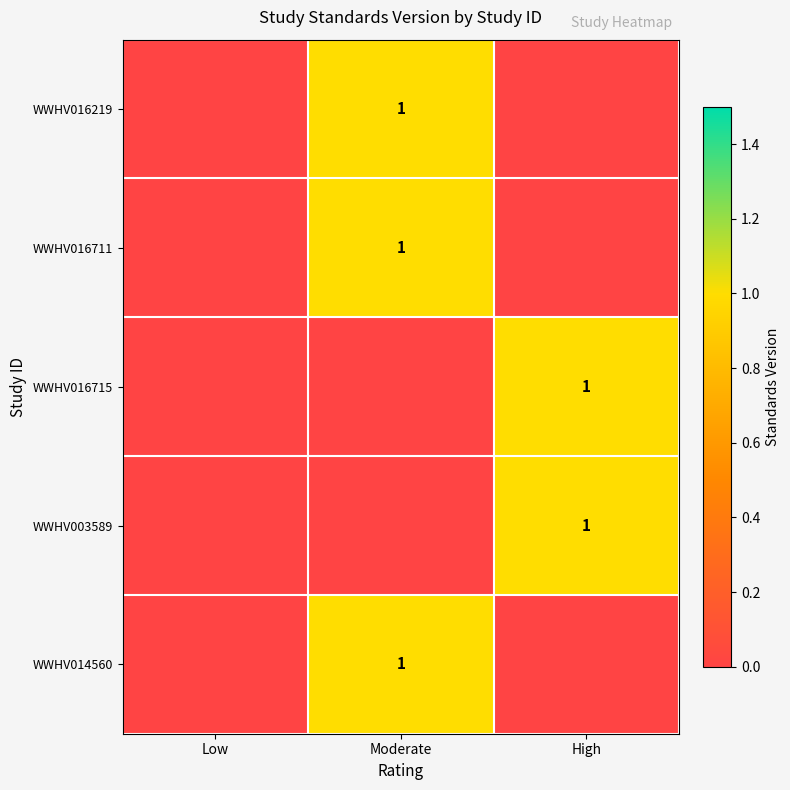

The WWHV016715 series shows 1 at High. True or false?

True